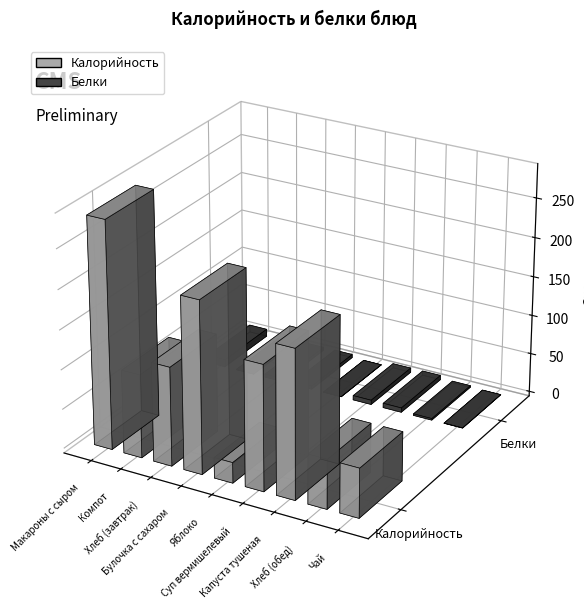

How many bars are there in total?

18